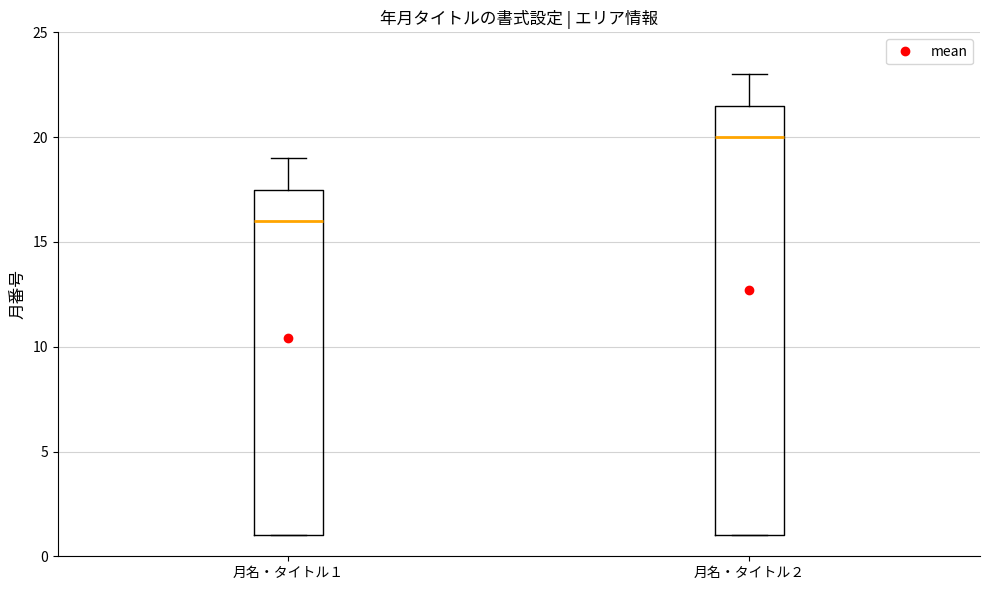

Reading left to right, read every box against the y-axis: the position of its median line, the range the box covers, and the ends of its whiskers. The values are not printed on the chart, so give them approximately, as read against the axis.

月名・タイトル１: median 16.0, box 1.0 to 17.5, whiskers 1.0 to 19.0
月名・タイトル２: median 20.0, box 1.0 to 21.5, whiskers 1.0 to 23.0